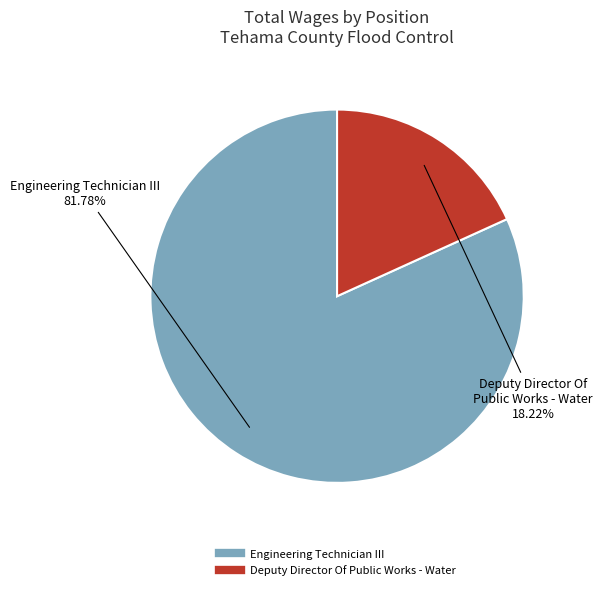

Which category has the biggest portion of the pie?

Engineering Technician III